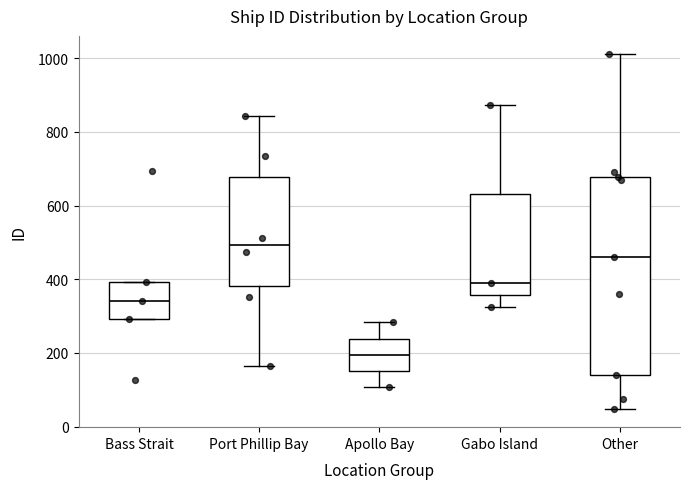

Reading left to right, transcribe this box plot: for each box, give where its median line is, the range the box spans, and where its two whiskers end, as read against the y-axis. The values are not printed on the chart, so give them approximately, as read against the axis.

Bass Strait: median 340, box 300 to 400, whiskers 300 to 400
Port Phillip Bay: median 500, box 380 to 680, whiskers 160 to 840
Apollo Bay: median 200, box 160 to 240, whiskers 100 to 280
Gabo Island: median 380, box 360 to 640, whiskers 320 to 880
Other: median 460, box 140 to 680, whiskers 40 to 1020